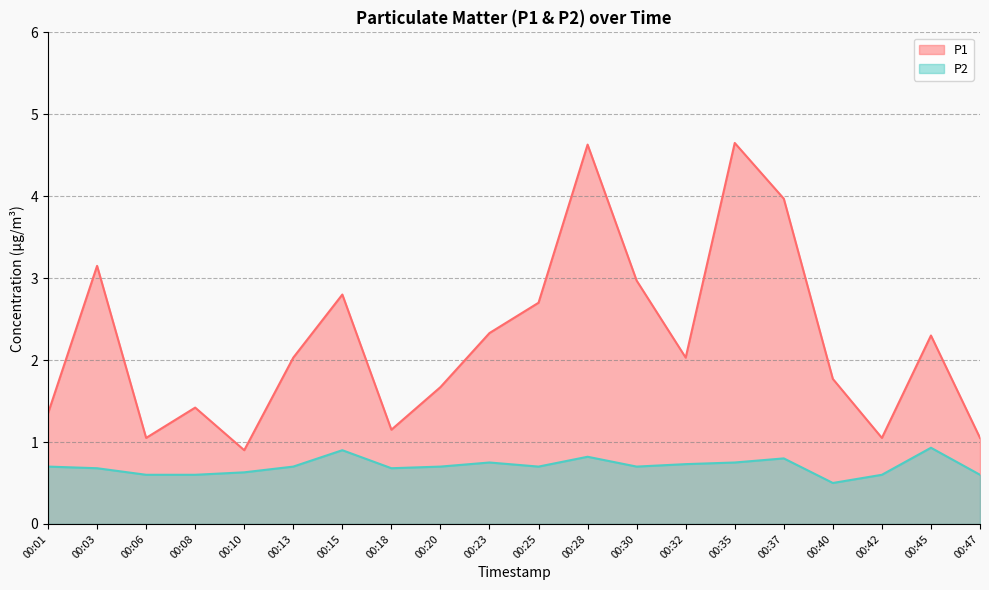

Count the P2 values in the range 0 to 1.

20